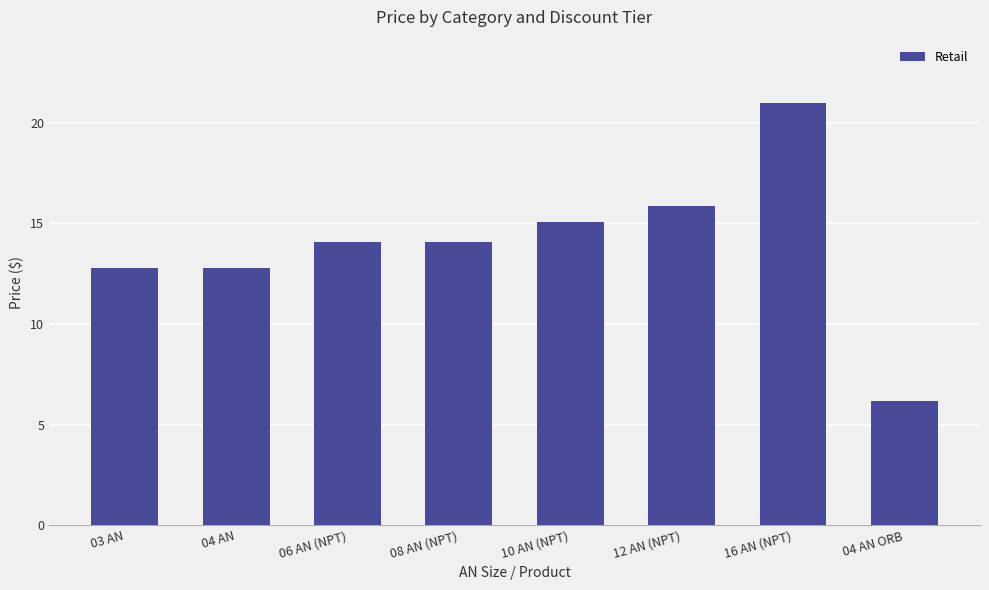

How many series are shown in this chart?

1